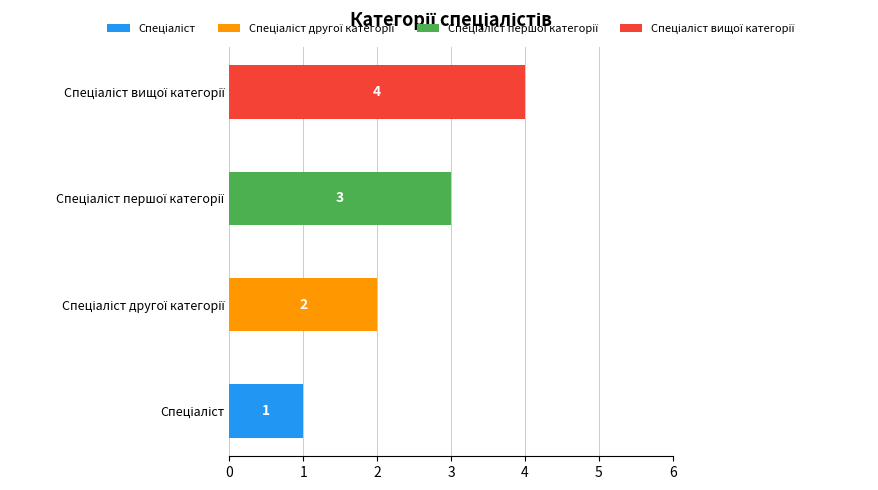

How many series are shown in this chart?

4